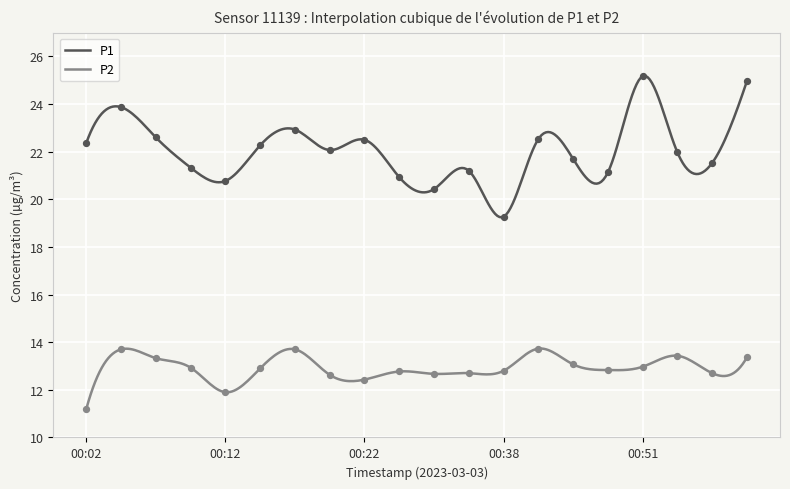

What are all the series names shown in the legend?

P1, P2